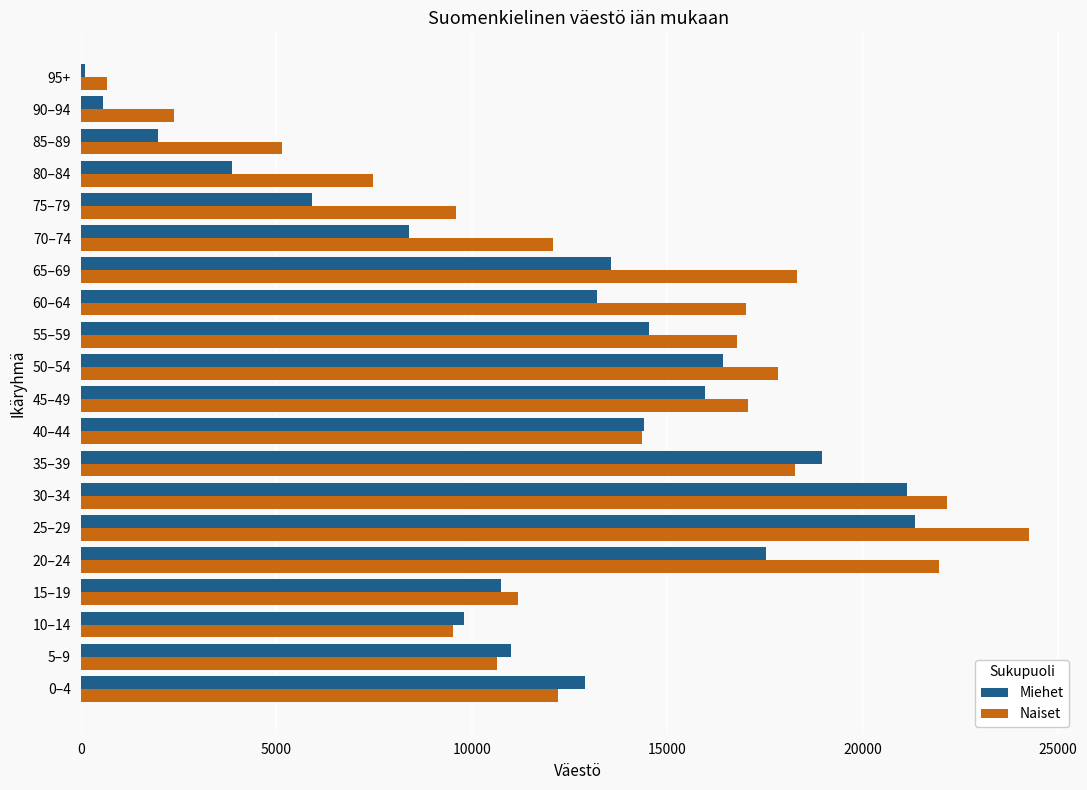

List the series in order of their overall mean, highest first.

Naiset, Miehet